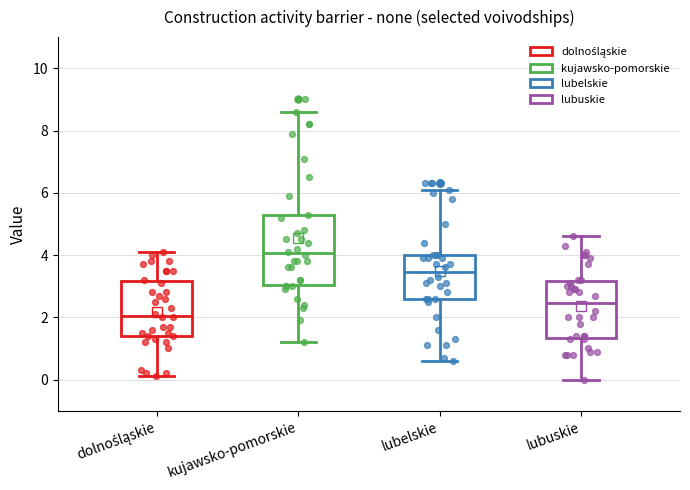

Which box has the lowest median line?

dolnośląskie